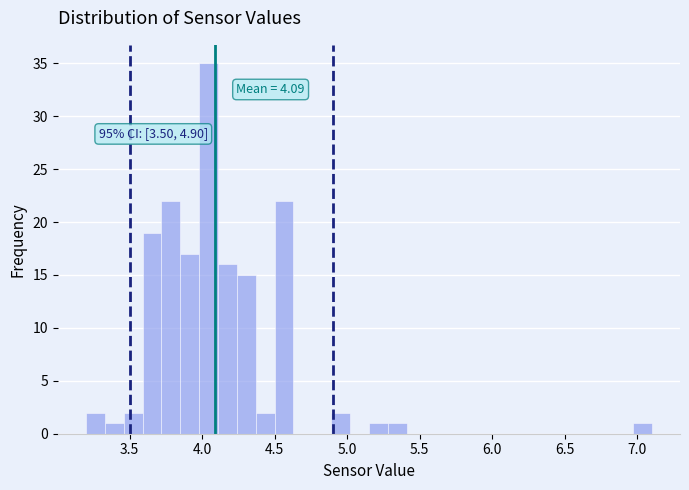

Read against the x-axis, roughly where is the centre of the tallest bar?

4.05